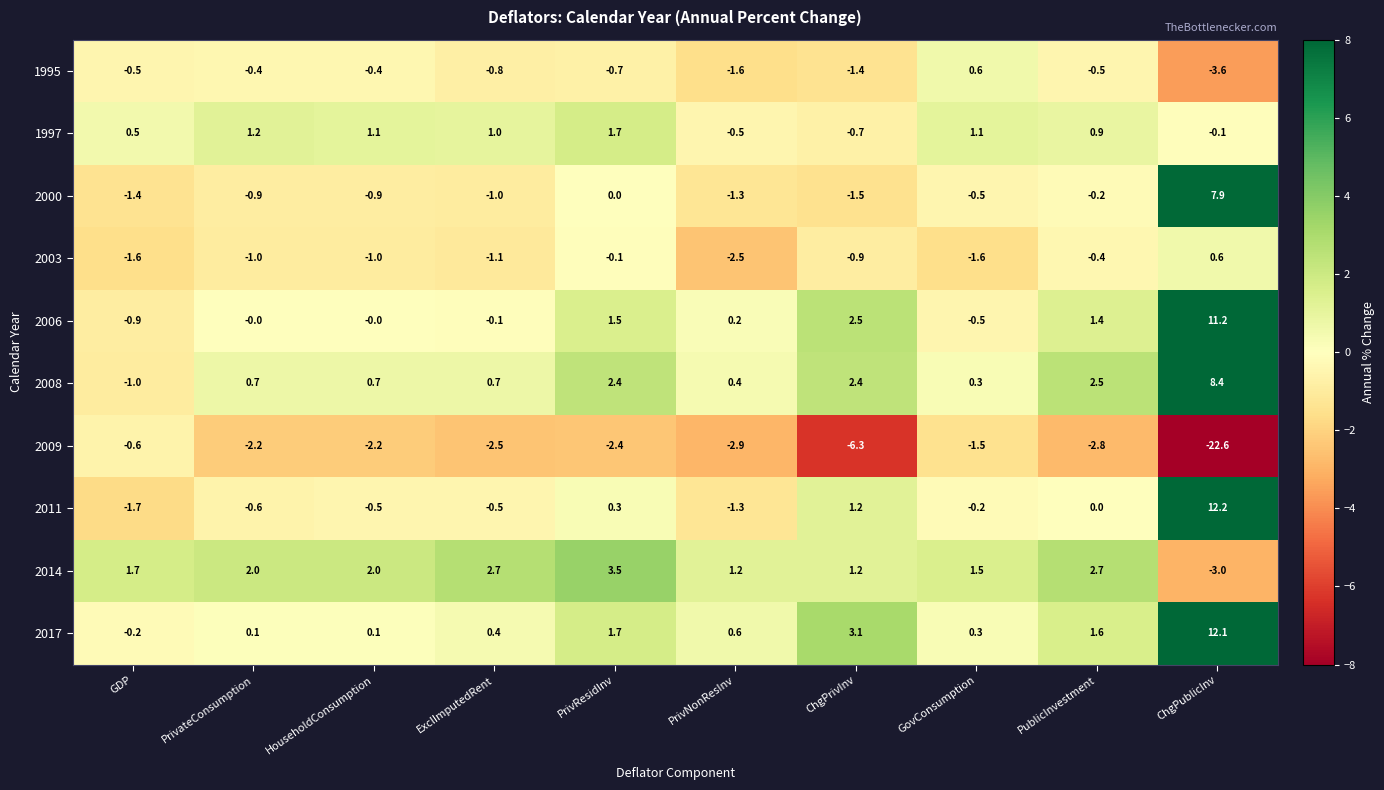

What is the sum of all 2006 values?

15.3